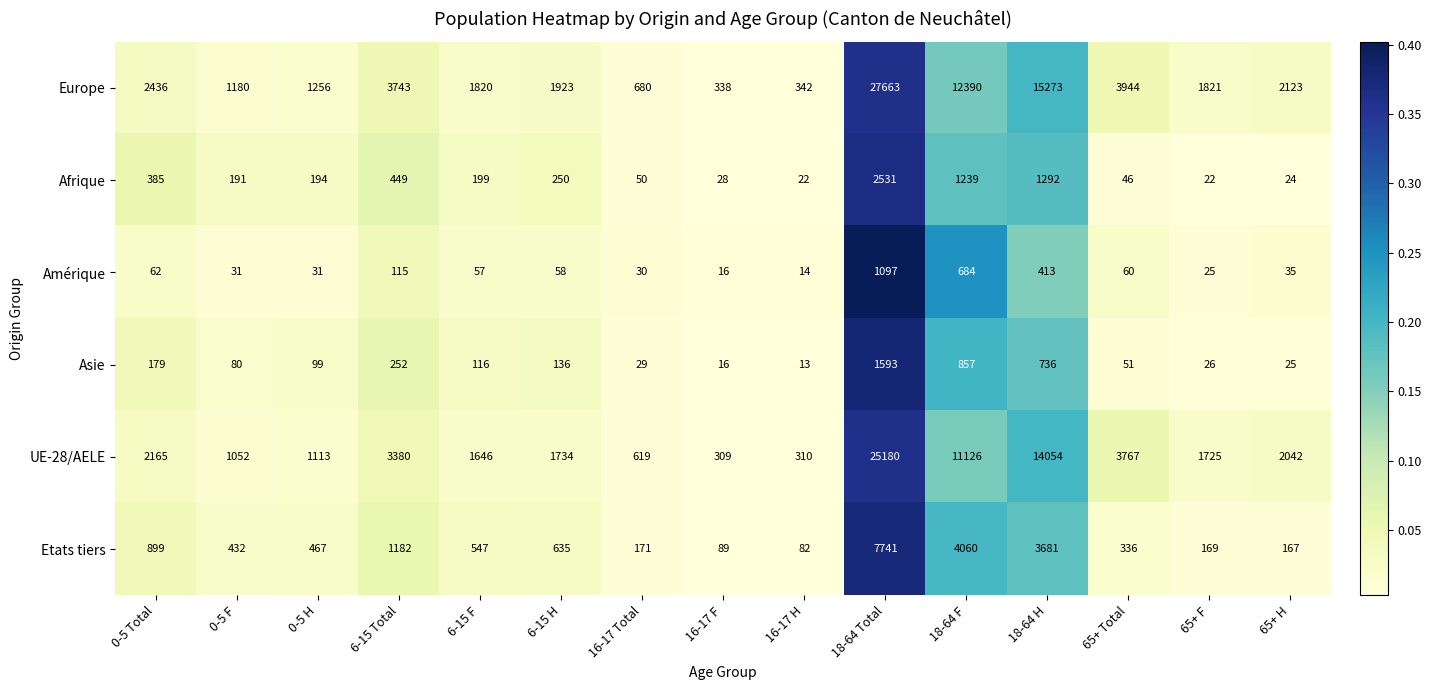

Which series changed the most between 16-17 Total and 65+ H?

Europe